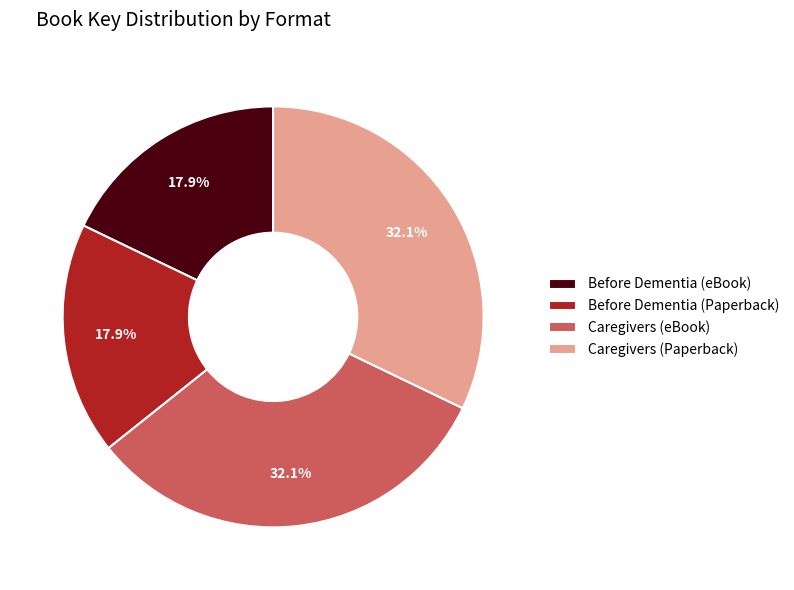

Between Before Dementia (Paperback) and Caregivers (eBook), which is larger?

Caregivers (eBook)